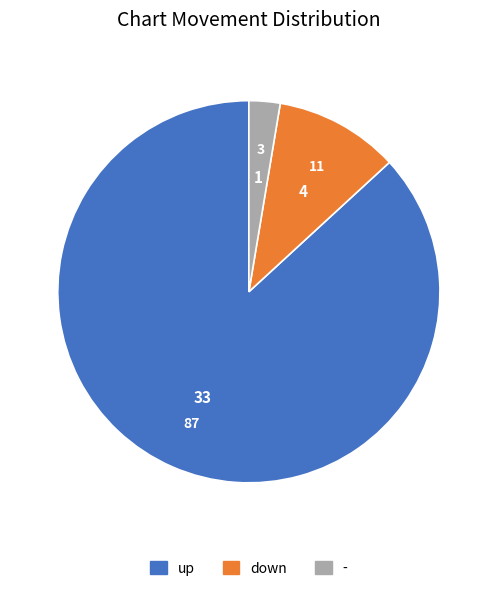

Combined, do up and down account for over 50%?

Yes